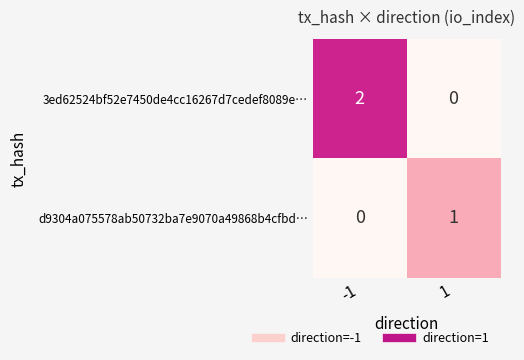

Is it true that 3ed62524bf52e7450de4cc16267d7cedef8089e… equals 0 at 1?

True